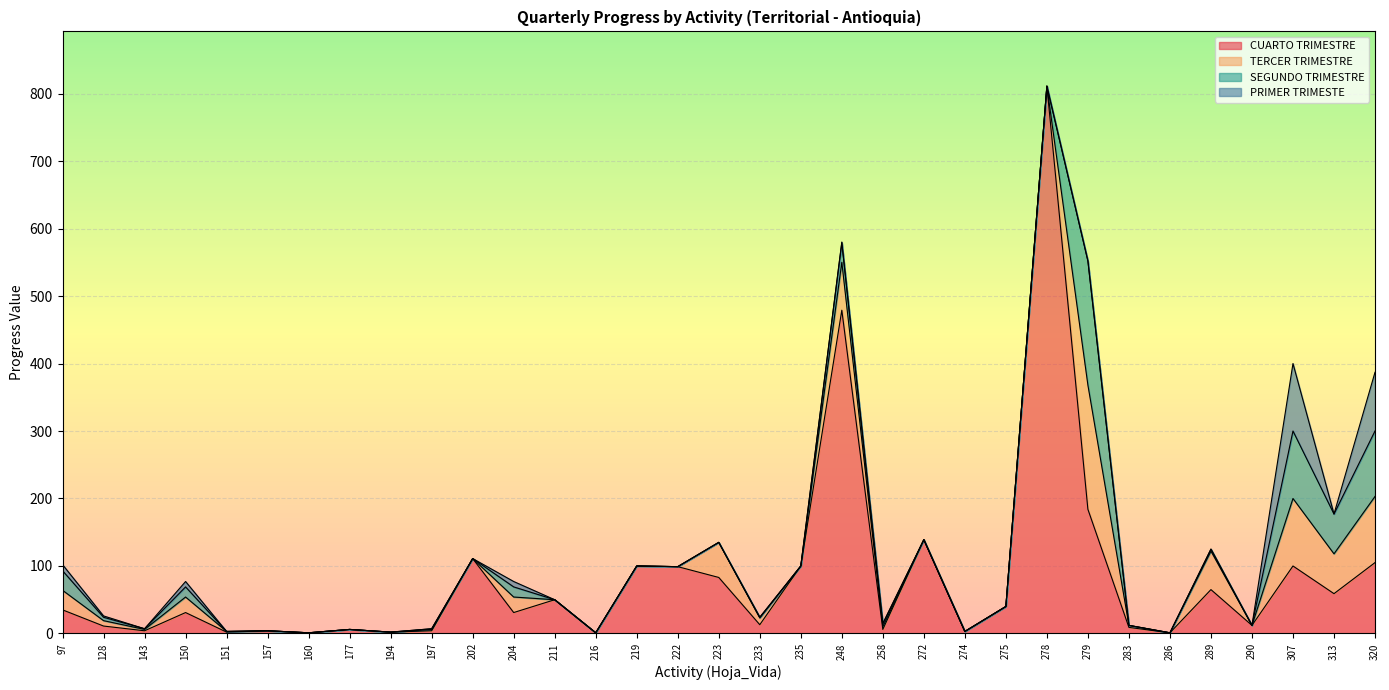

Reading left to right, list all the values displayed in this chart.

CUARTO TRIMESTRE: 97=35	128=11	143=4	150=31	151=2	157=4	160=1	177=6	194=2	197=4	202=111	204=31	211=50	216=1	219=100	222=99	223=83	233=13	235=100	248=479	258=6	272=139	274=3	275=40	278=811	279=184	283=9	286=1	289=65	290=12	307=100	313=59	320=105
TERCER TRIMESTRE: 97=29	128=8	143=2	150=23	151=1	157=0	160=0	177=0	194=0	197=2	202=0	204=23	211=0	216=0	219=0	222=0	223=52	233=10	235=0	248=71	258=4	272=0	274=0	275=0	278=0	279=184	283=3	286=0	289=57	290=0	307=100	313=59	320=98
SEGUNDO TRIMESTRE: 97=29	128=5	143=1	150=15	151=0	157=0	160=0	177=0	194=0	197=1	202=0	204=15	211=0	216=0	219=0	222=0	223=0	233=1	235=0	248=29	258=4	272=0	274=0	275=0	278=0	279=184	283=0	286=0	289=3	290=0	307=100	313=59	320=97
PRIMER TRIMESTE: 97=9	128=2	143=0	150=8	151=0	157=0	160=0	177=0	194=0	197=0	202=0	204=8	211=0	216=0	219=0	222=0	223=0	233=0	235=0	248=1	258=1	272=0	274=0	275=0	278=0	279=0	283=0	286=0	289=0	290=0	307=100	313=0	320=87